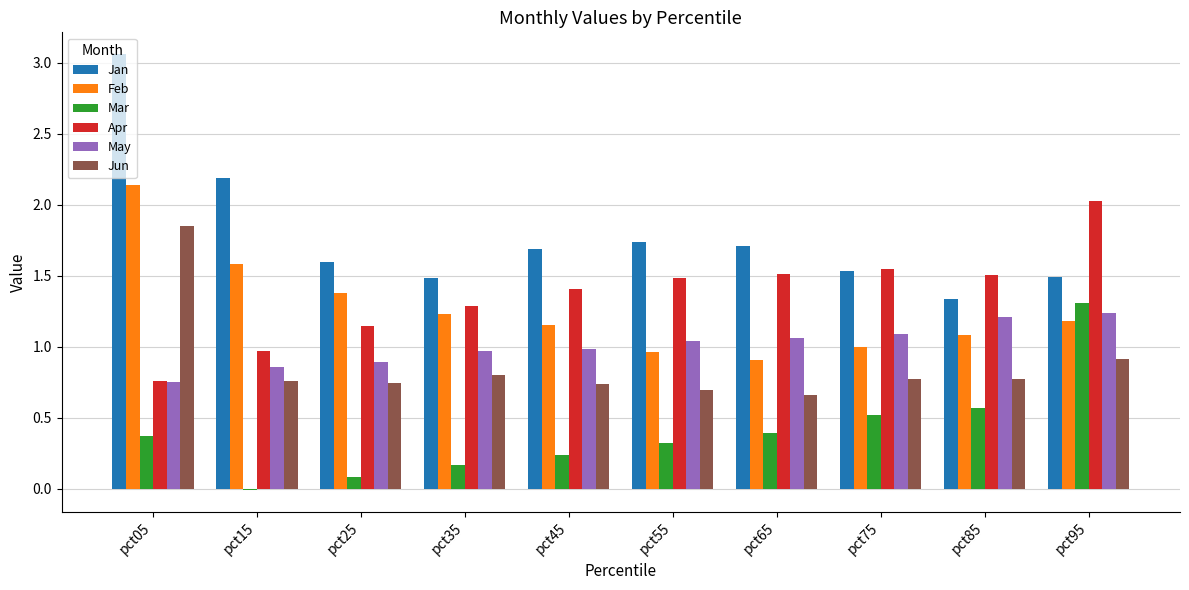

Which label corresponds to the smallest value in the chart?

pct15